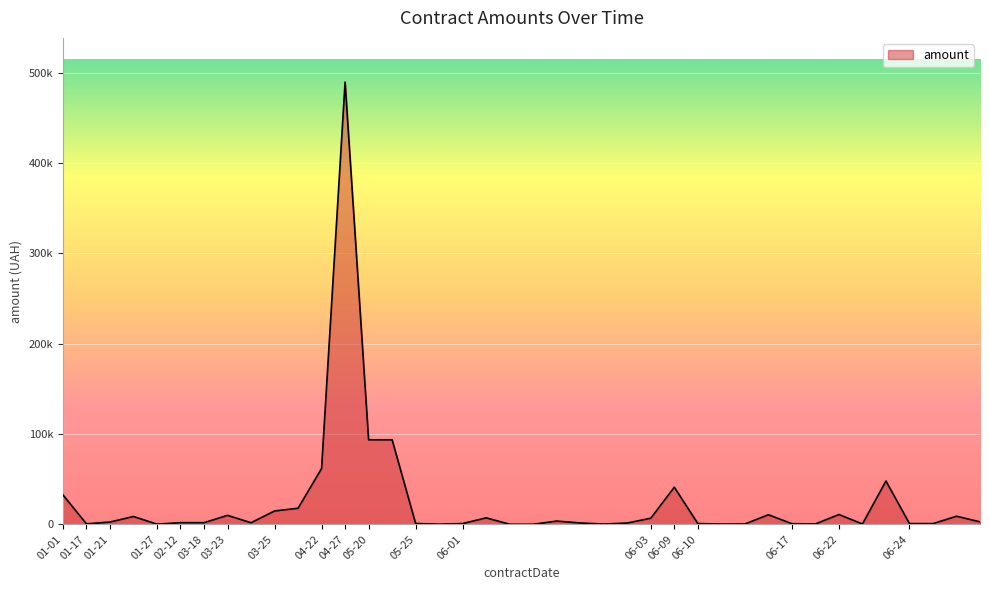

What is the average value?

24519.1